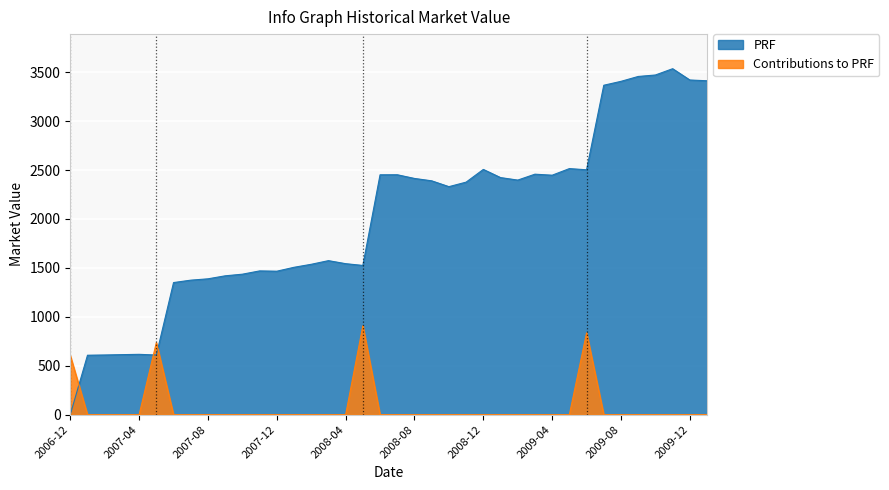

In PRF, how many points are lower than both neighbors (excluding endpoints)?

7